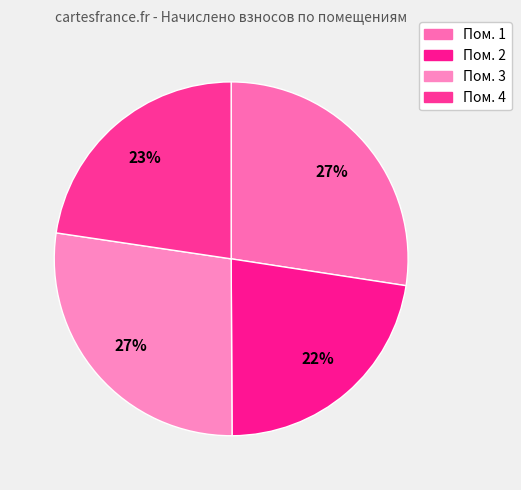

Is there a majority slice in this chart?

No